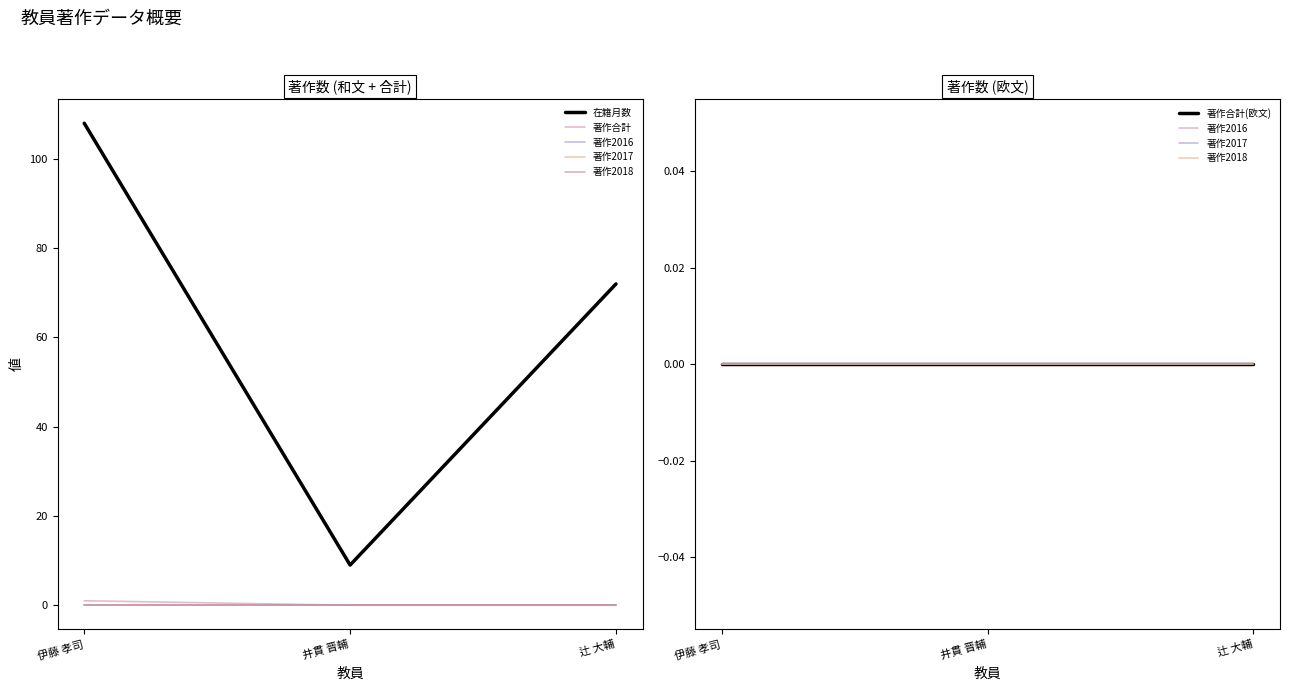

Where is 著作合計 nearest to the value 0?

井貫 晋輔